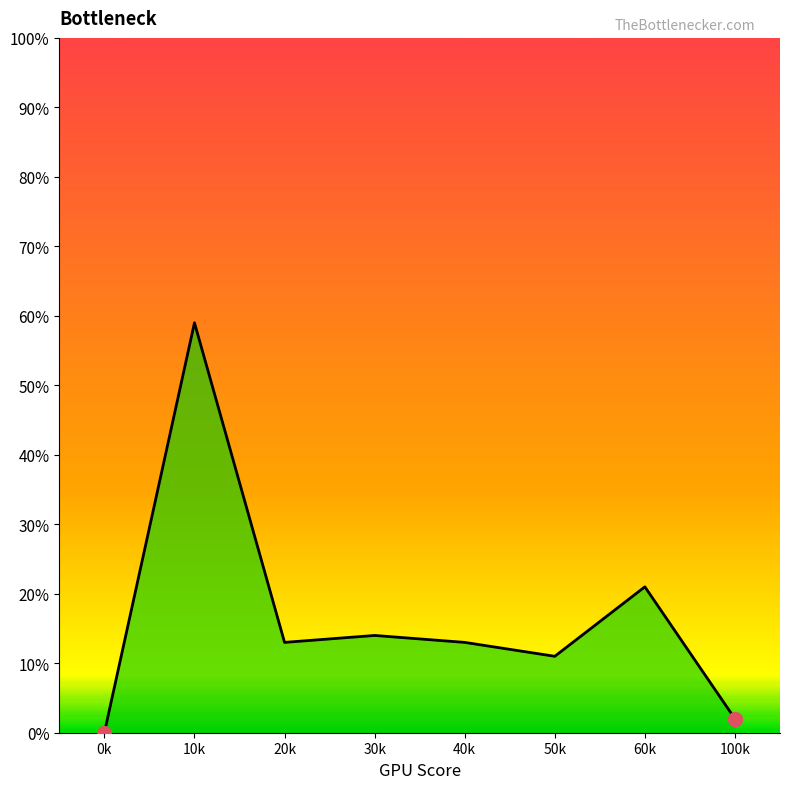

What is the average value?

17